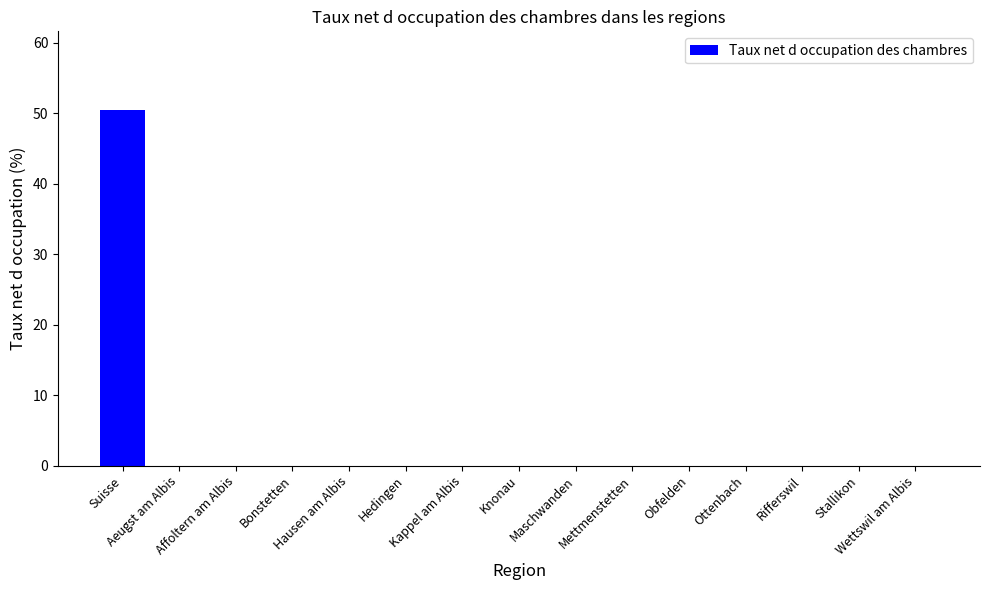

What is the sum of all values?

50.5